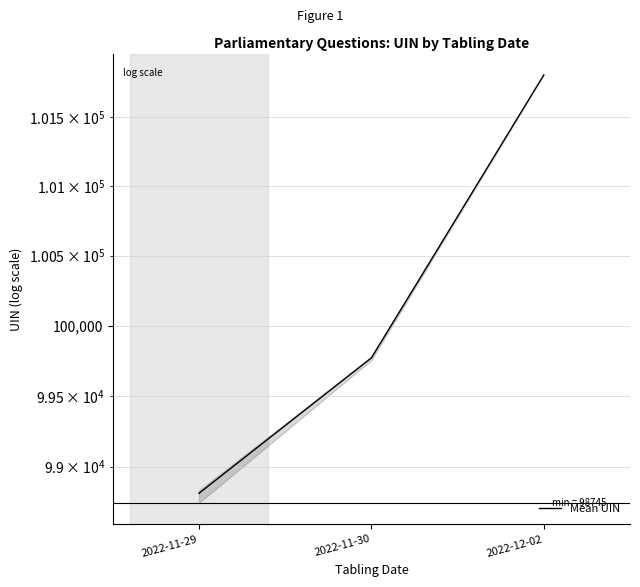

What is the change in value from 2022-11-29 to 2022-11-30?

+958.3